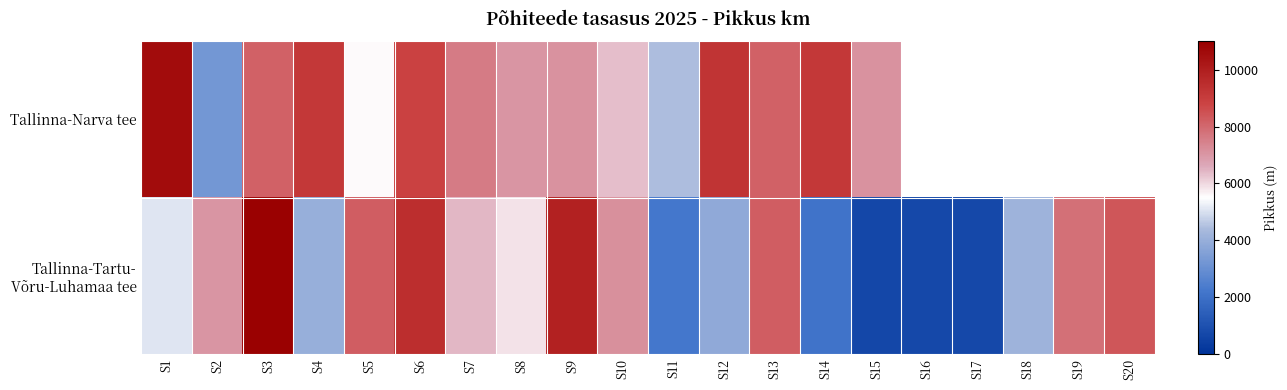

The value of Tallinna-Tartu- Võru-Luhamaa tee at S19 is 11313.4. True or false?

False